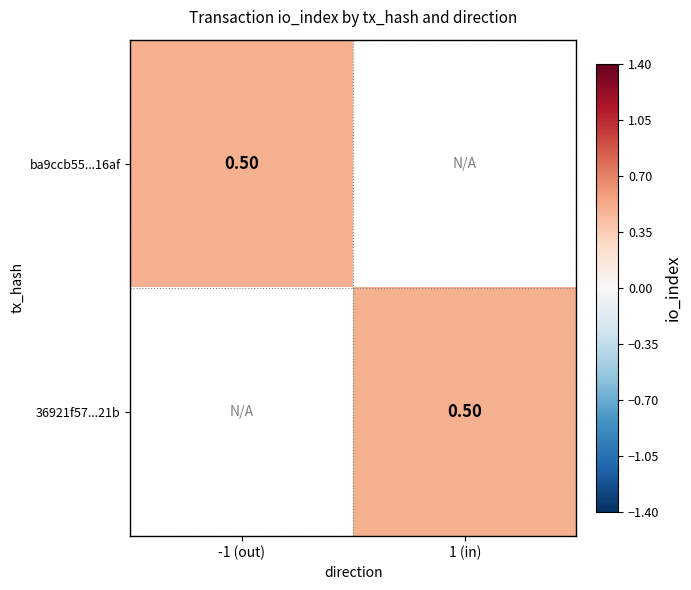

How many data points does each series have?

2